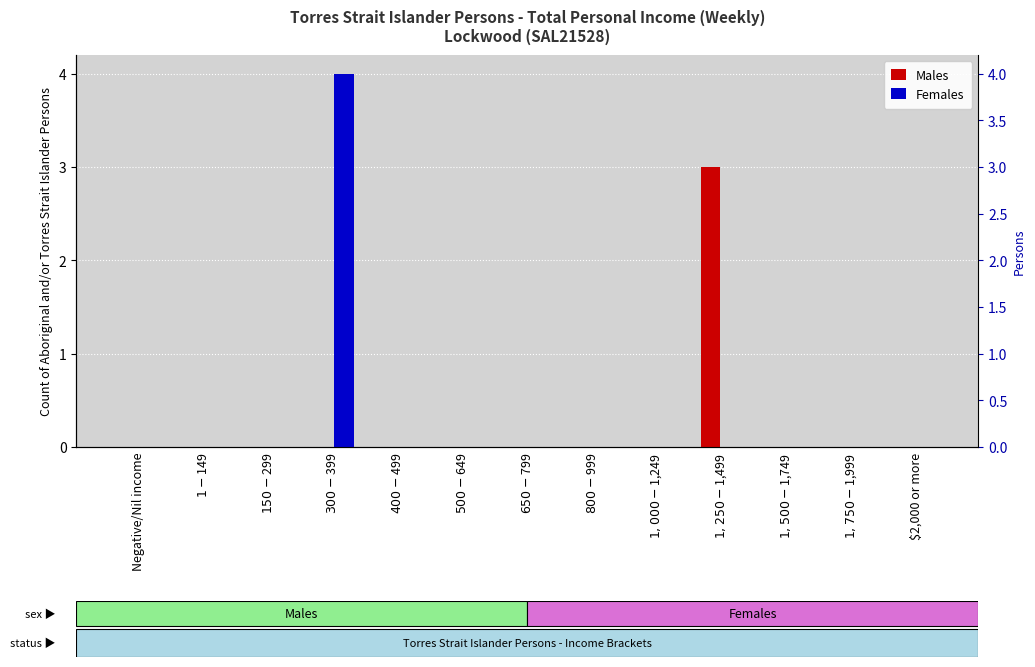

Read the Males value at $1,250-$1,499.

3